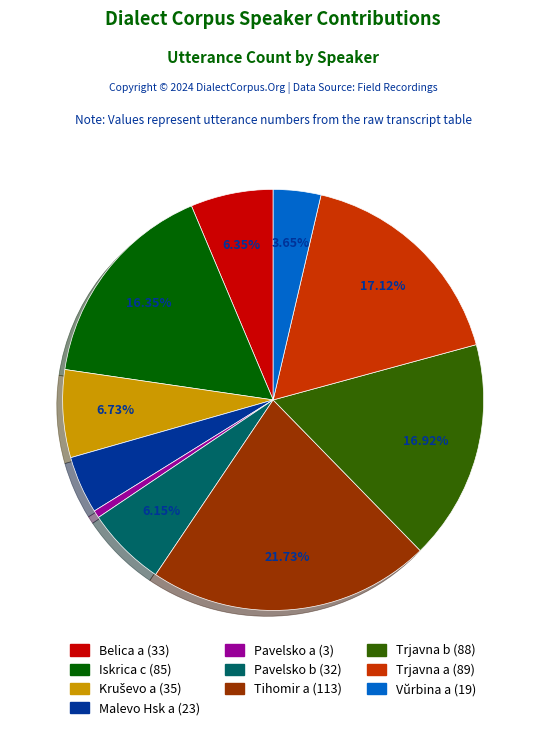

Which has a higher value, Vŭrbina a or Tihomir a?

Tihomir a